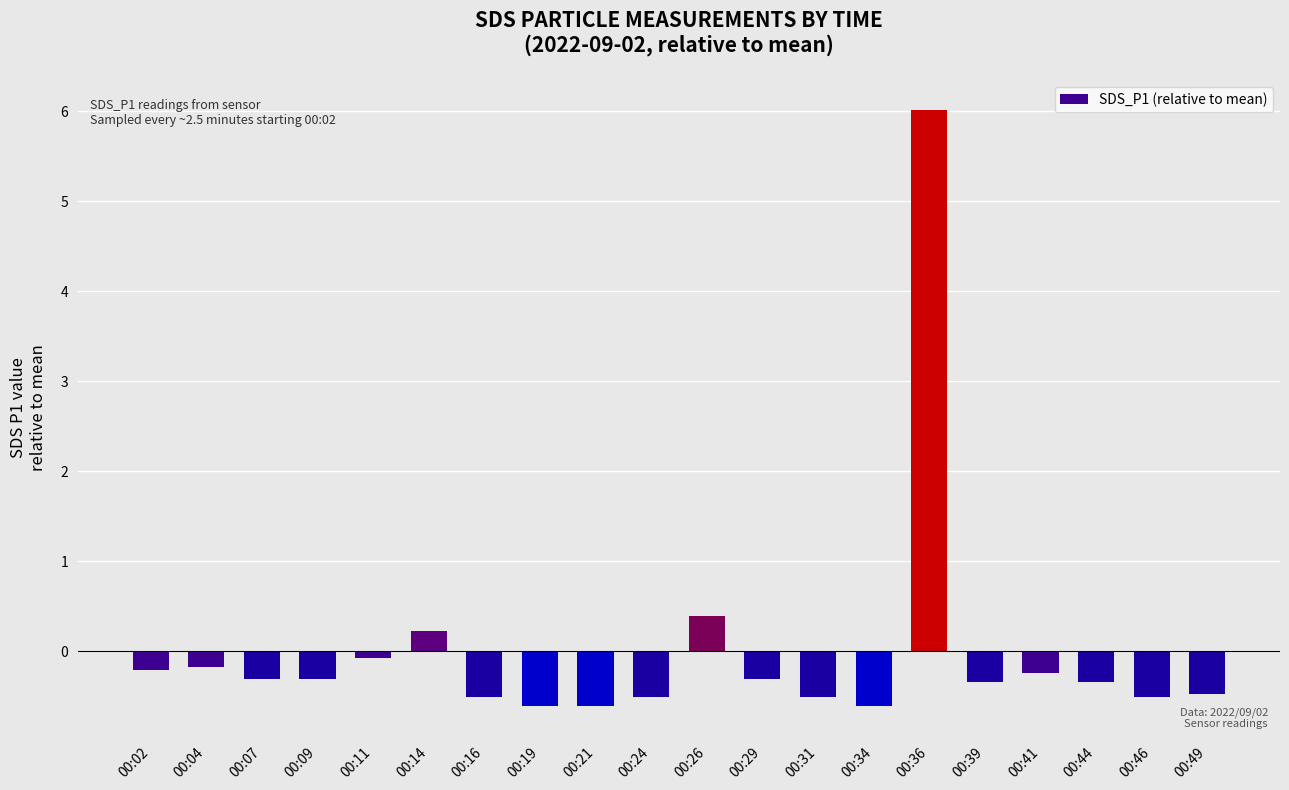

Reading left to right, list all the values displayed in this chart.

00:02=-0.2	00:04=-0.2	00:07=-0.3	00:09=-0.3	00:11=-0.1	00:14=0.2	00:16=-0.5	00:19=-0.6	00:21=-0.6	00:24=-0.5	00:26=0.4	00:29=-0.3	00:31=-0.5	00:34=-0.6	00:36=6.0	00:39=-0.3	00:41=-0.2	00:44=-0.3	00:46=-0.5	00:49=-0.5